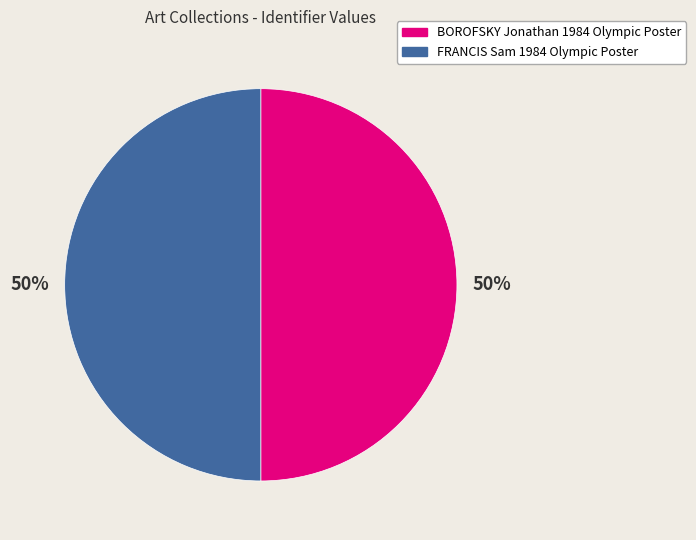

How many segments does this pie chart have?

2